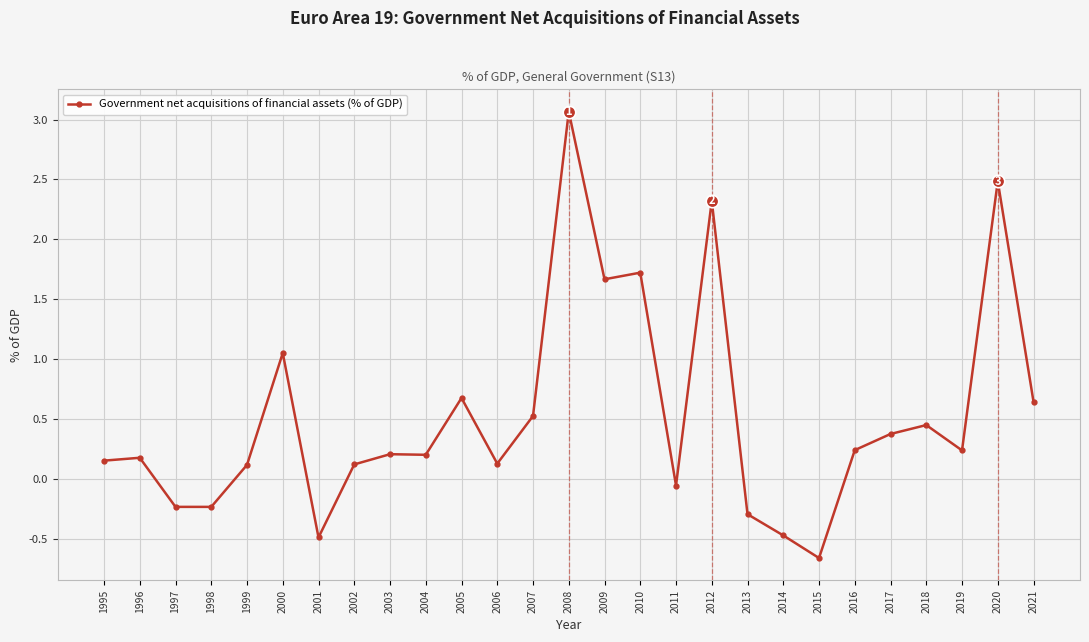

How many negative values are there?

7